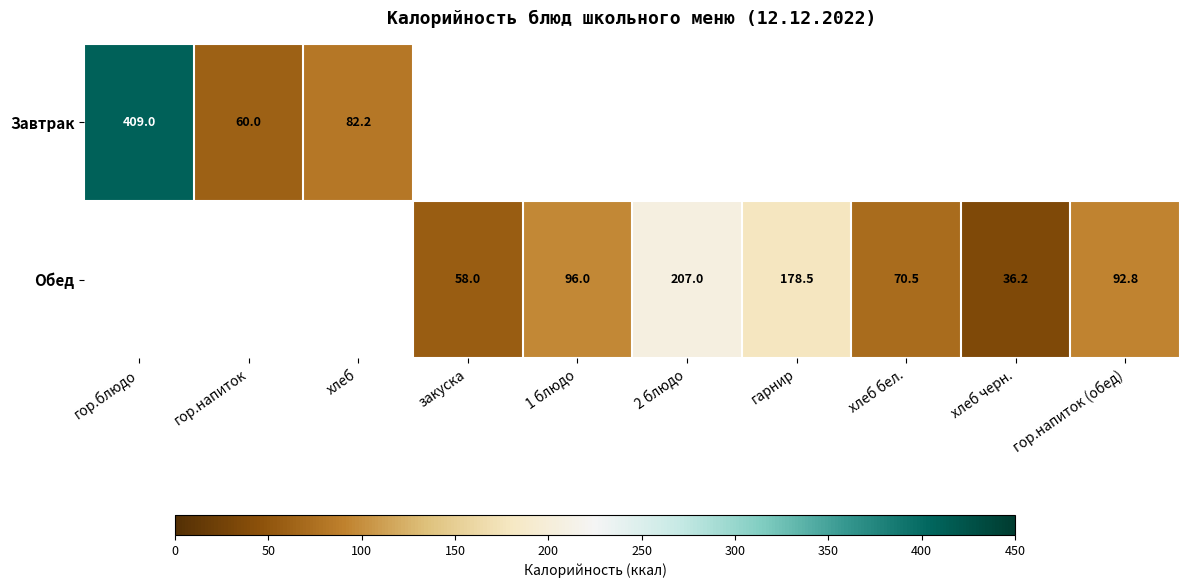

What is the difference between the Обед values at хлеб бел. and 2 блюдо?

136.5